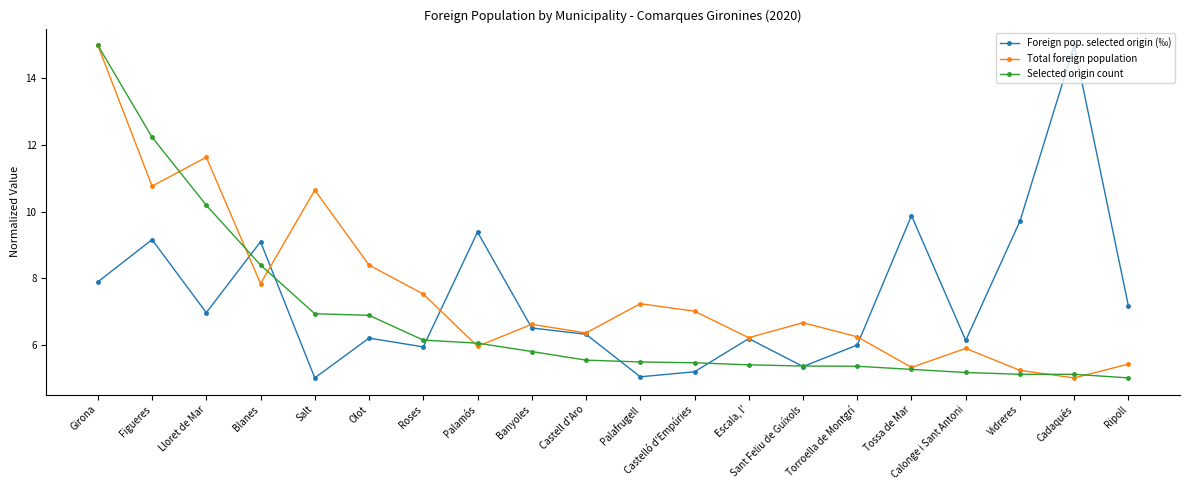

Where is the first local maximum for Foreign pop. selected origin (‰)?

Figueres